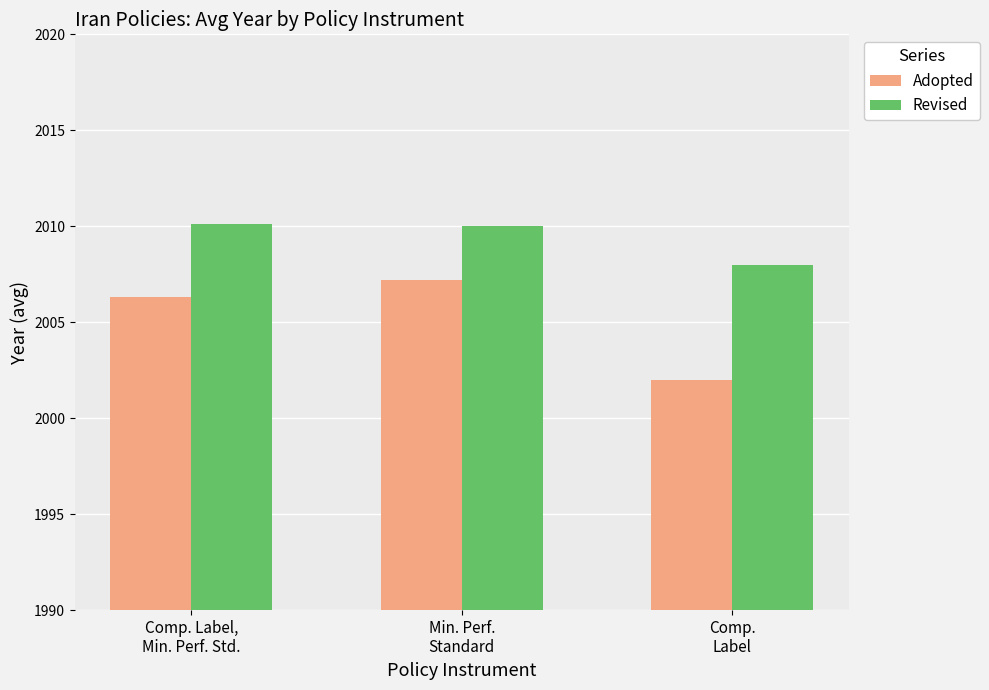

The Revised series shows 3390.5 at Comp.
Label. True or false?

False